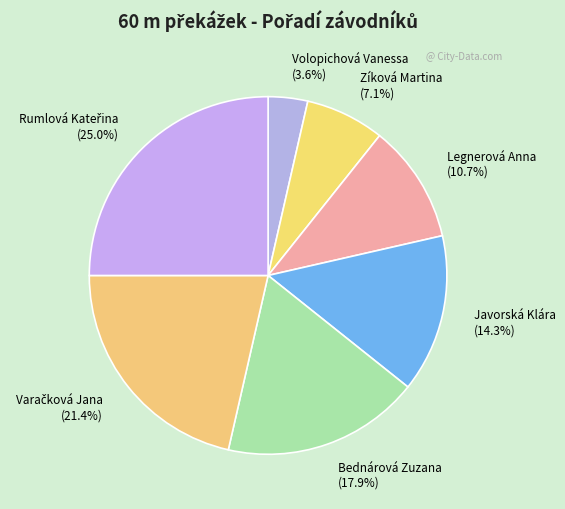

To the nearest percent, what is the average slice percentage?

14%